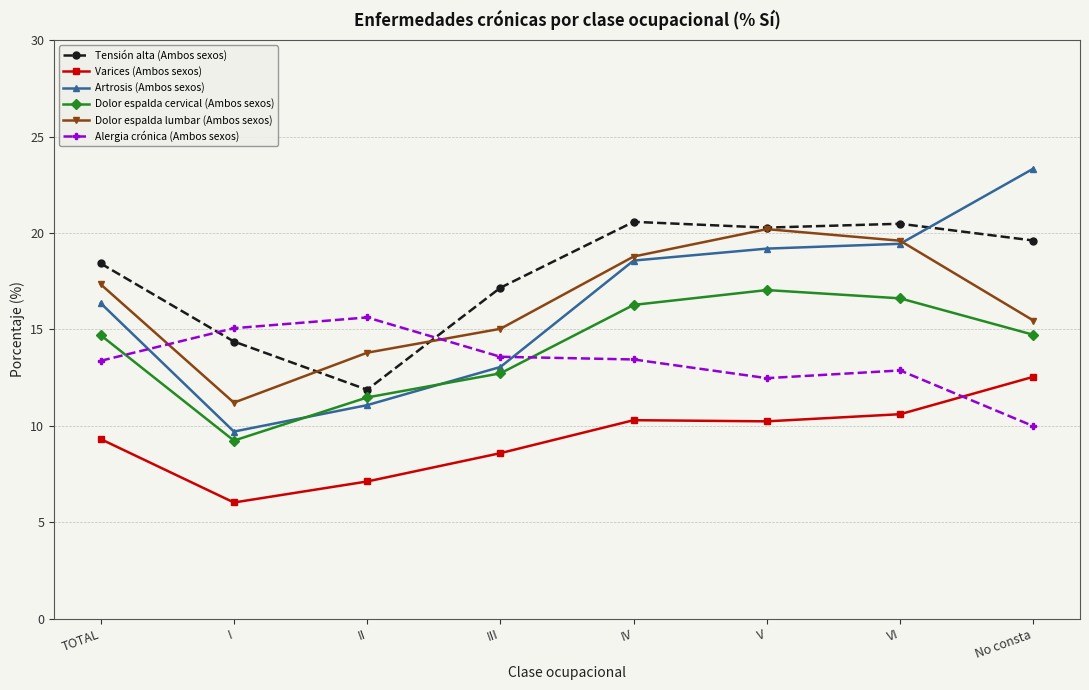

Which series has the largest total across all categories?

Tensión alta (Ambos sexos)